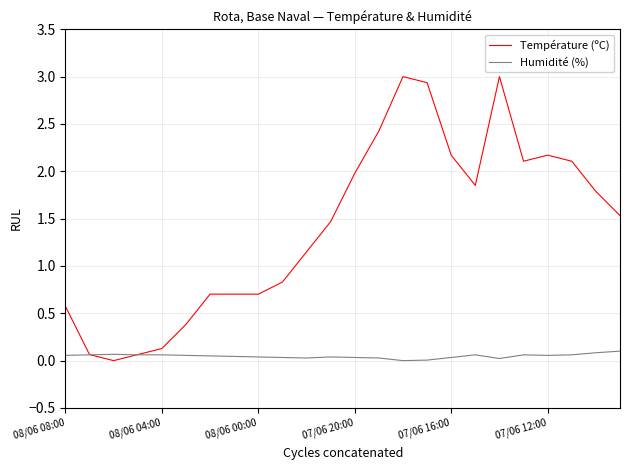

What is the sum of all Température (ºC) values?

33.8